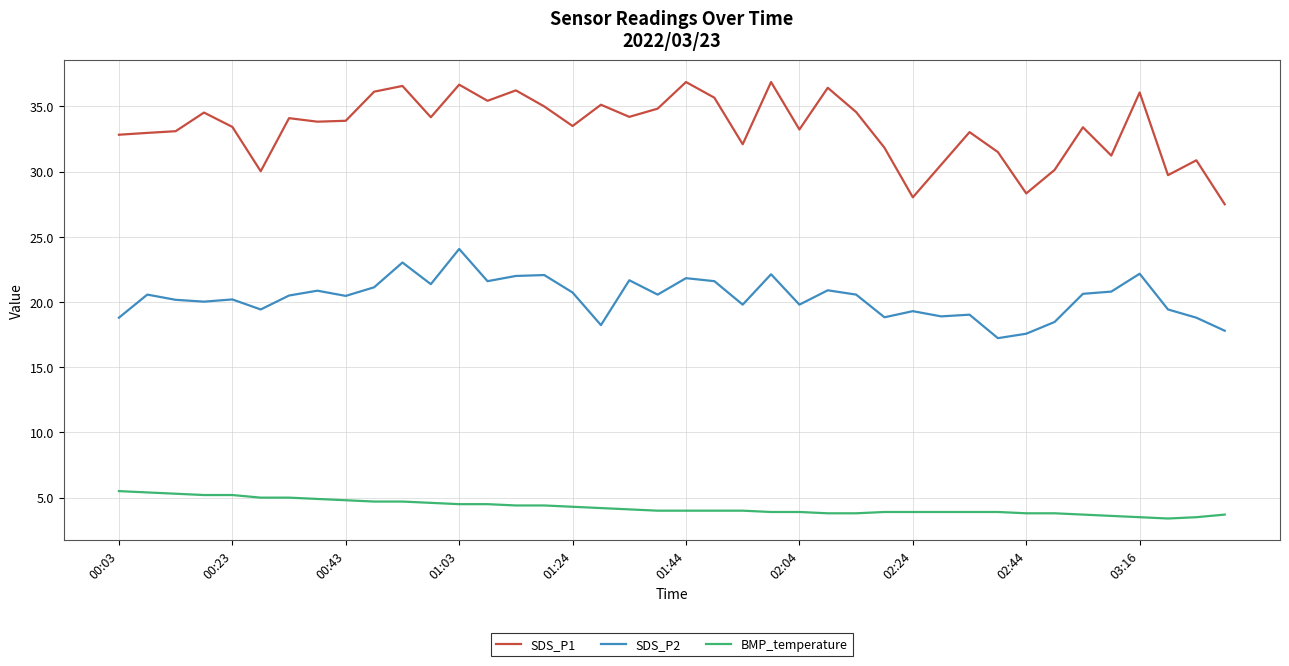

What is the minimum value shown in the chart?

3.4